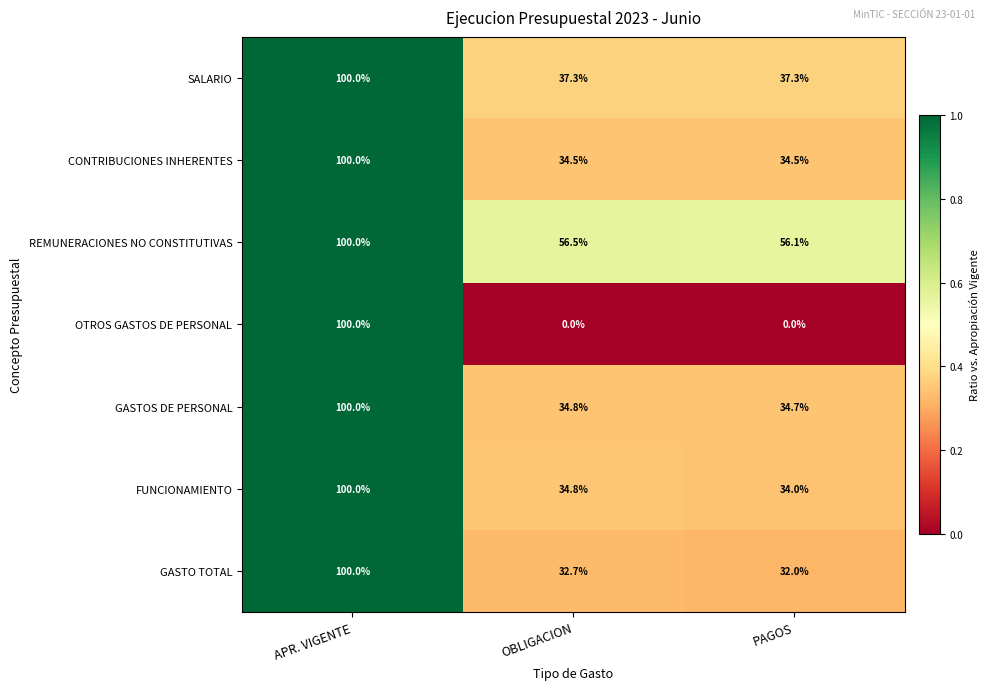

Reading left to right, extract all data points from this chart.

SALARIO: APR. VIGENTE=100.0	OBLIGACION=37.3	PAGOS=37.3
CONTRIBUCIONES INHERENTES: APR. VIGENTE=100.0	OBLIGACION=34.5	PAGOS=34.5
REMUNERACIONES NO CONSTITUTIVAS: APR. VIGENTE=100.0	OBLIGACION=56.5	PAGOS=56.1
OTROS GASTOS DE PERSONAL: APR. VIGENTE=100.0	OBLIGACION=0.0	PAGOS=0.0
GASTOS DE PERSONAL: APR. VIGENTE=100.0	OBLIGACION=34.8	PAGOS=34.7
FUNCIONAMIENTO: APR. VIGENTE=100.0	OBLIGACION=34.8	PAGOS=34.0
GASTO TOTAL: APR. VIGENTE=100.0	OBLIGACION=32.7	PAGOS=32.0